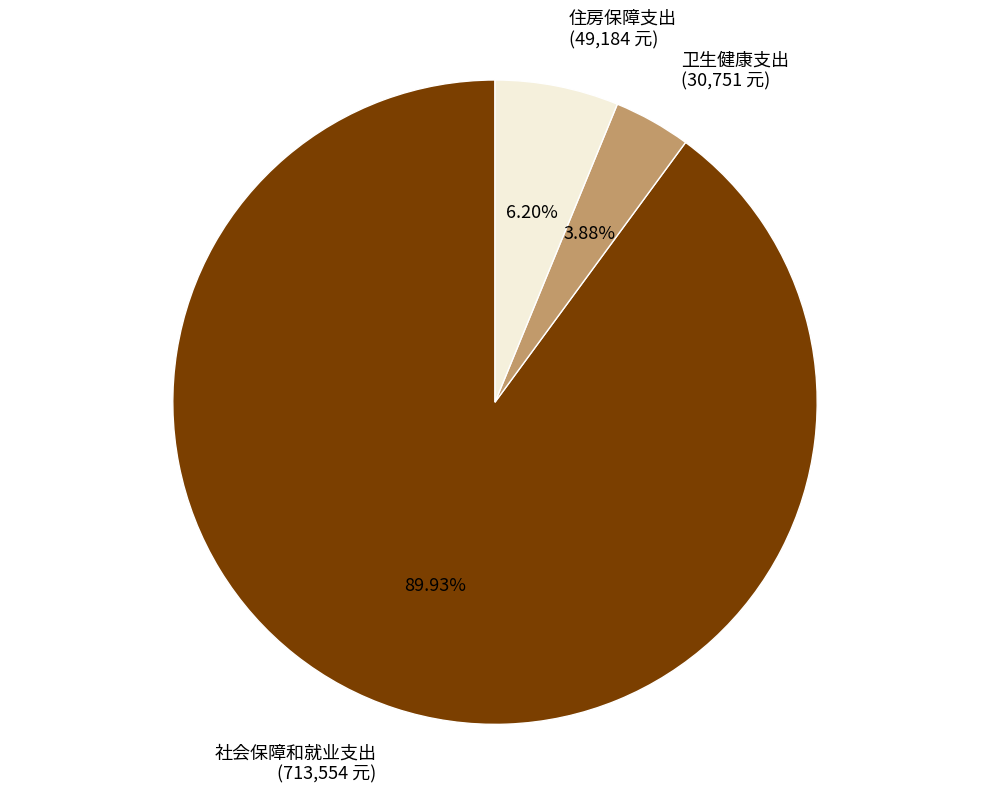

Which slice is the smallest?

卫生健康支出